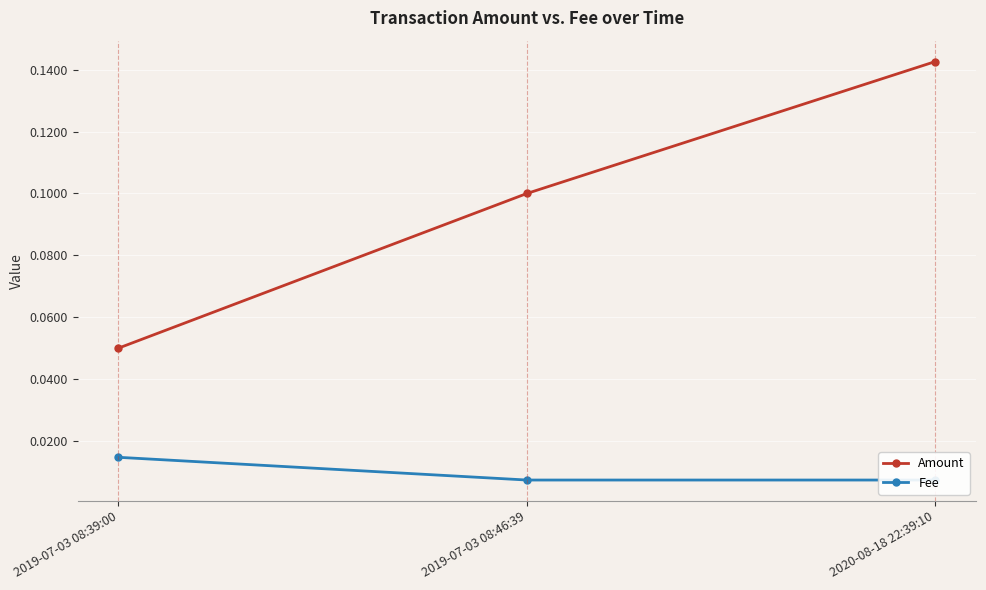

List the labels in order of Amount value, smallest first.

2019-07-03 08:39:00, 2019-07-03 08:46:39, 2020-08-18 22:39:10